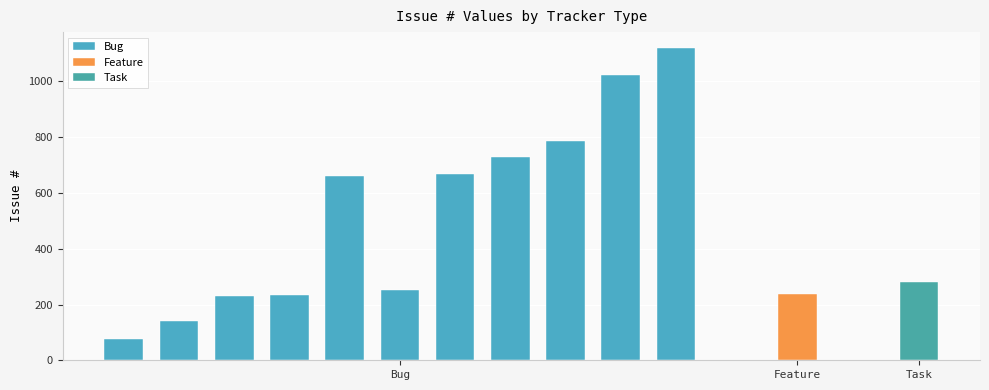

The value at 4 is 187. True or false?

False